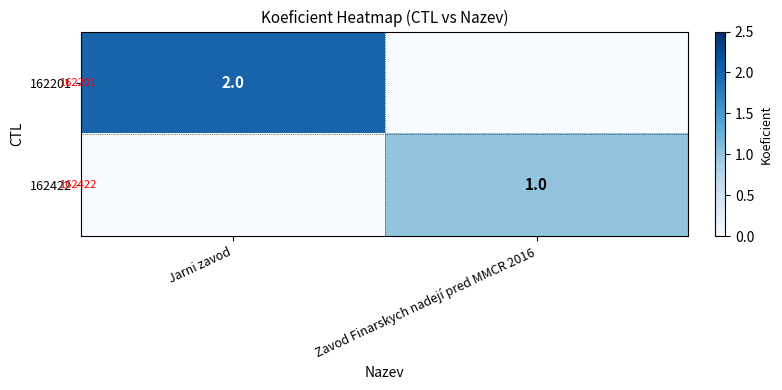

How many series are shown in this chart?

2